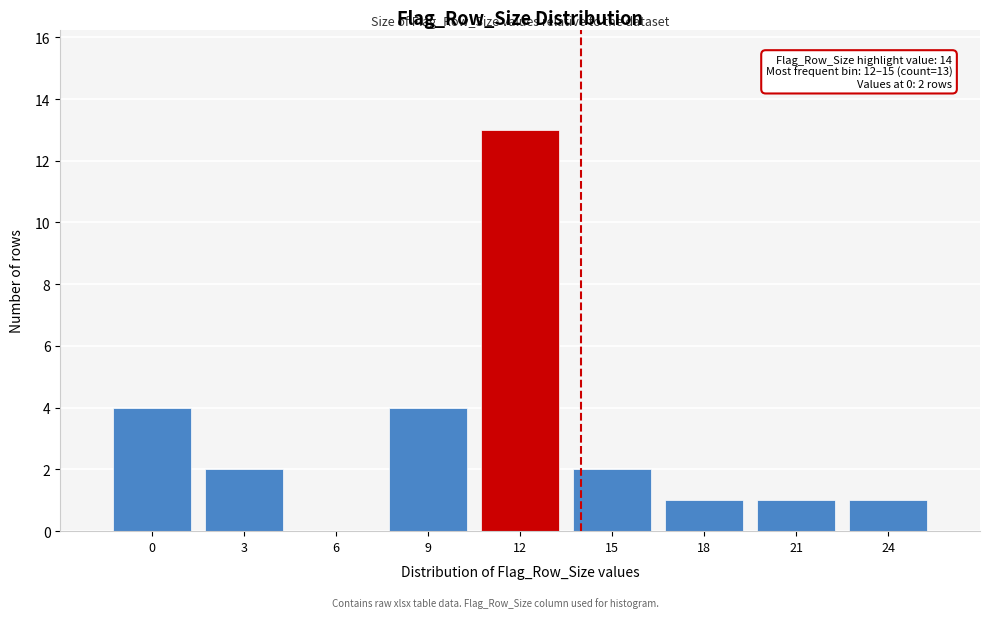

Reading left to right, list all the values displayed in this chart.

0=4	3=2	6=0	9=4	12=13	15=2	18=1	21=1	24=1